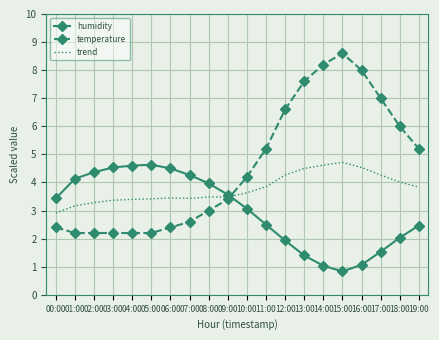

The temperature series shows 3.4 at 09:00. True or false?

True